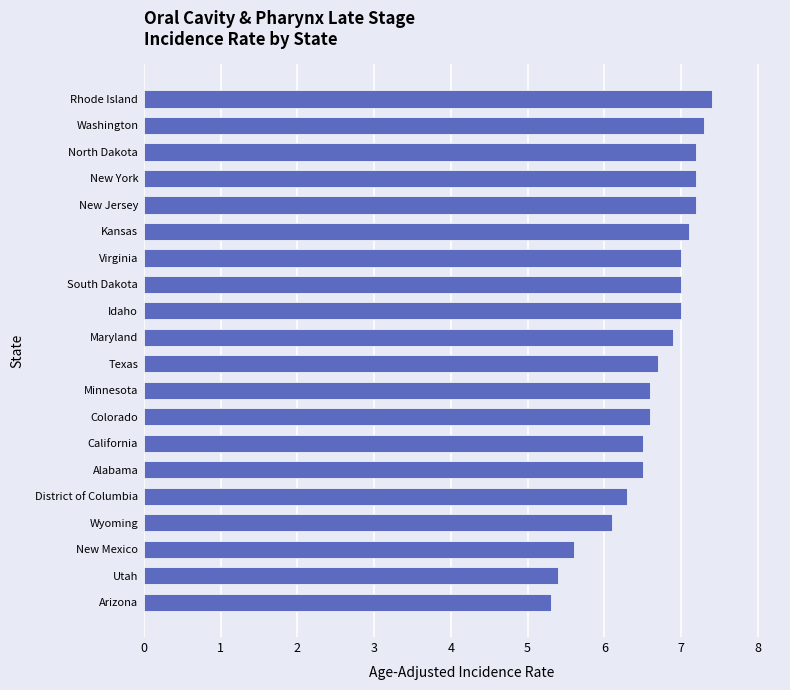

Count the number of values greater than 6.

17